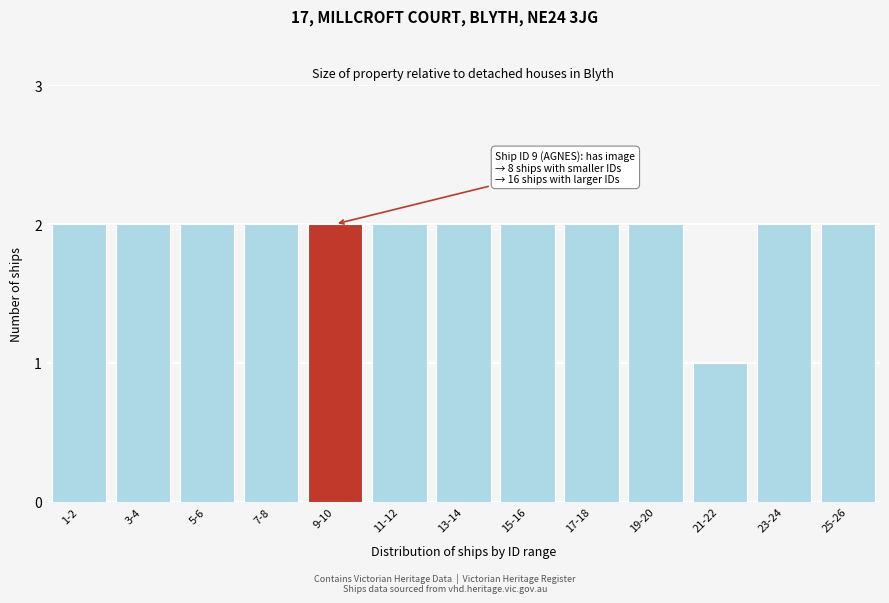

Reading left to right, transcribe all the data shown in this chart.

1-2=2	3-4=2	5-6=2	7-8=2	9-10=2	11-12=2	13-14=2	15-16=2	17-18=2	19-20=2	21-22=1	23-24=2	25-26=2